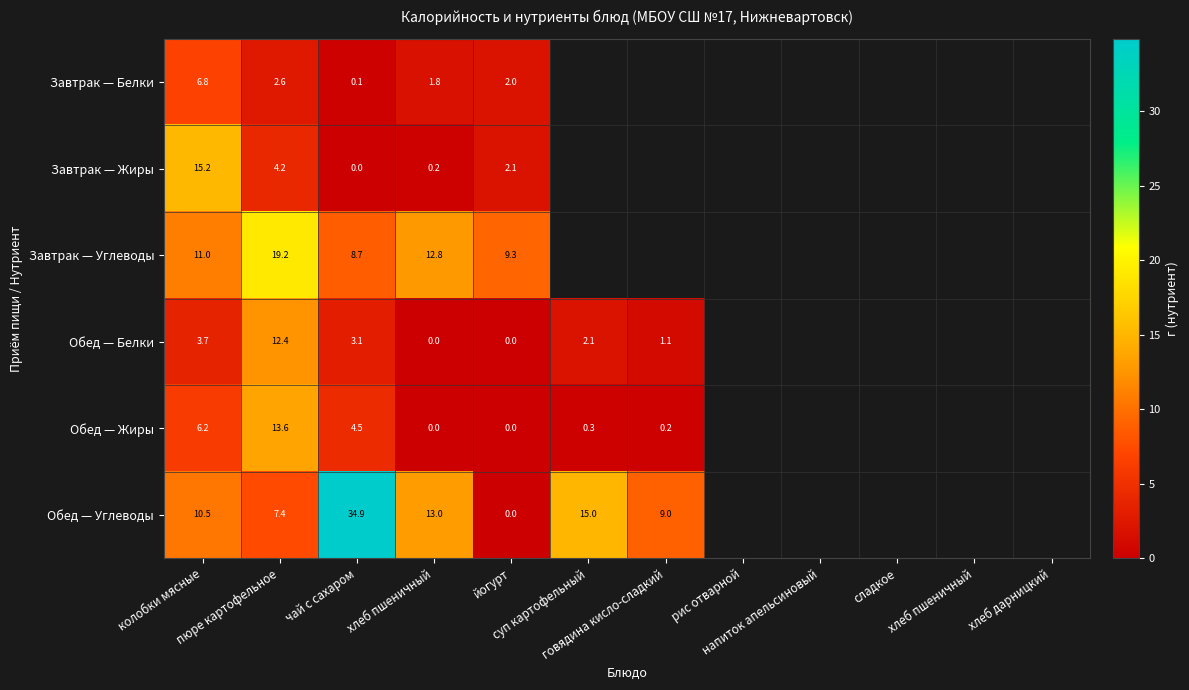

Read the Обед — Углеводы value at пюре картофельное.

7.4